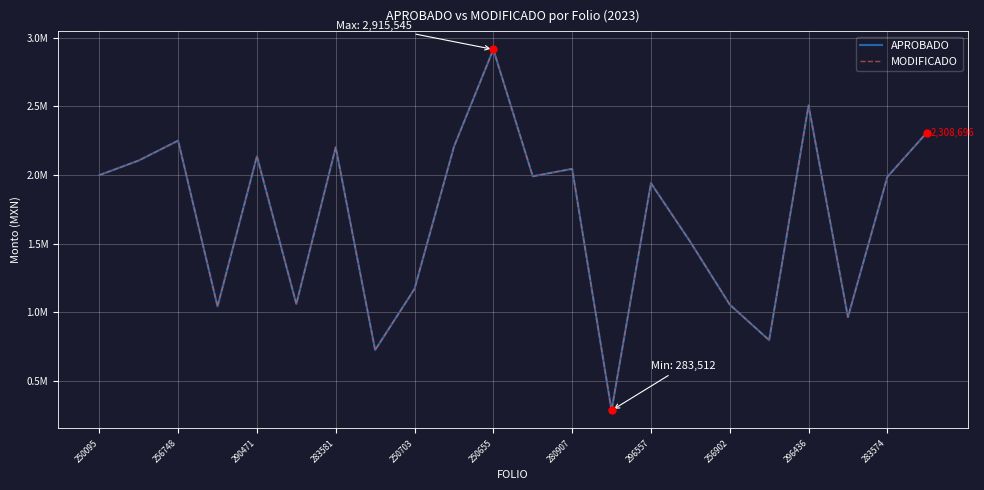

Does the chart have visible grid lines?

Yes